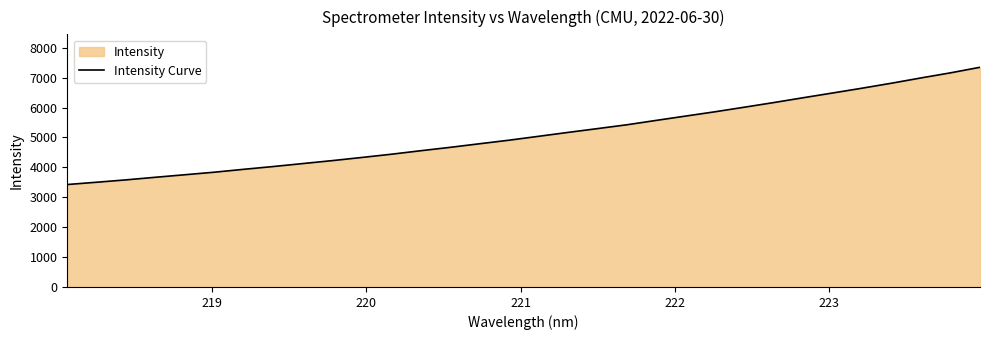

What is the sum of all values?

163810.1